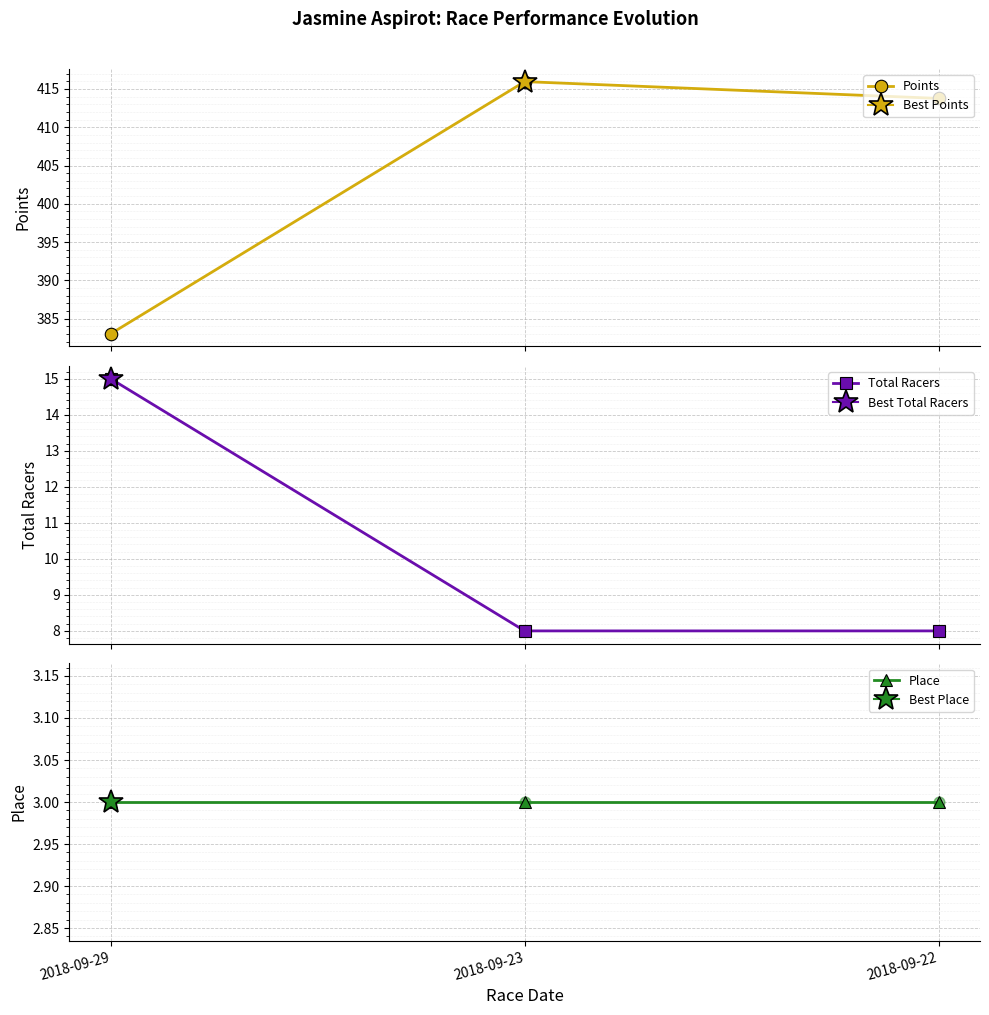

Which series has the largest Y range (max minus min)?

Points